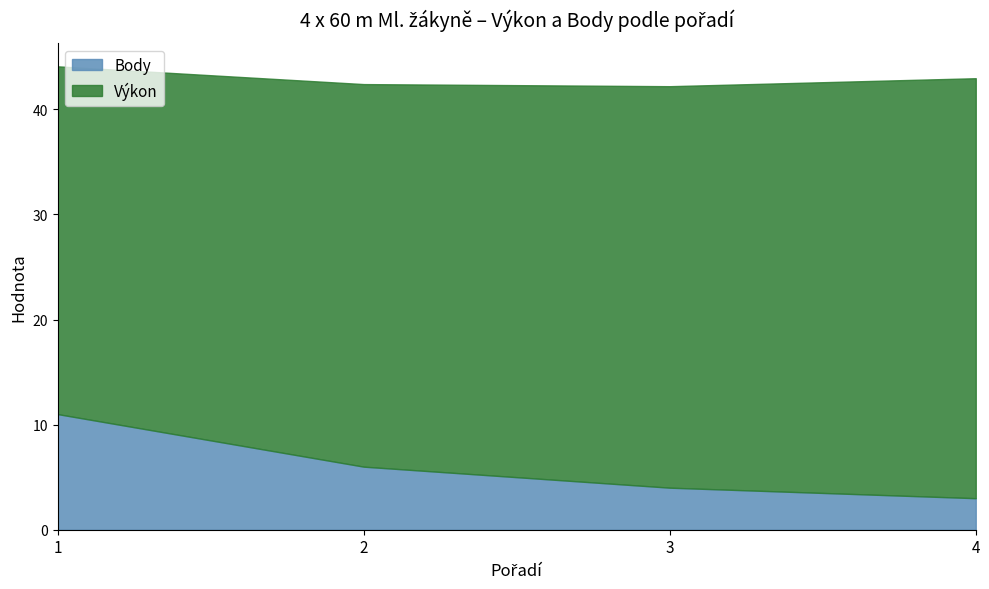

True or false: Výkon and Body cross at least once.

False